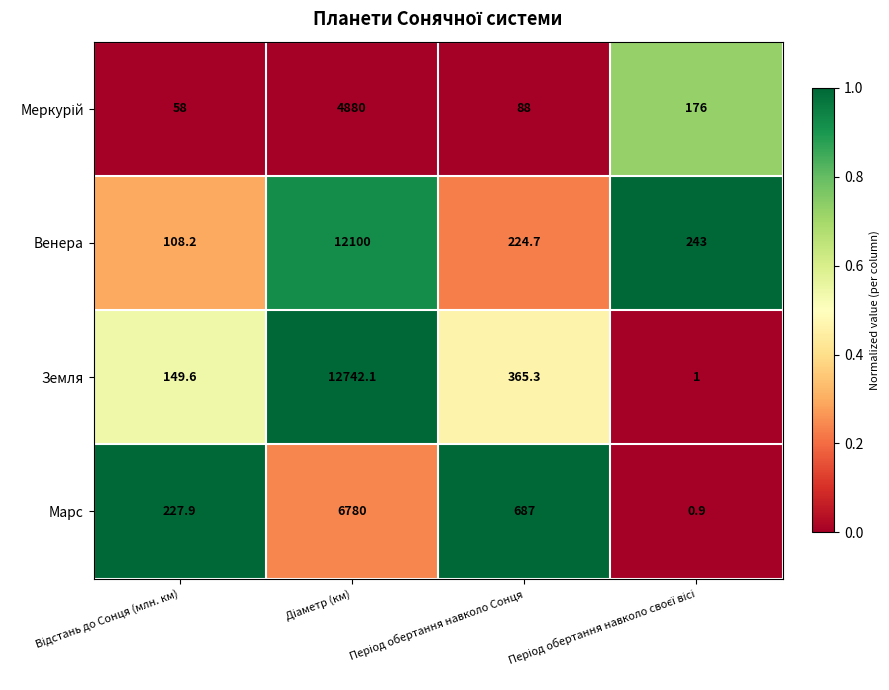

What is the greatest value displayed?

12742.1